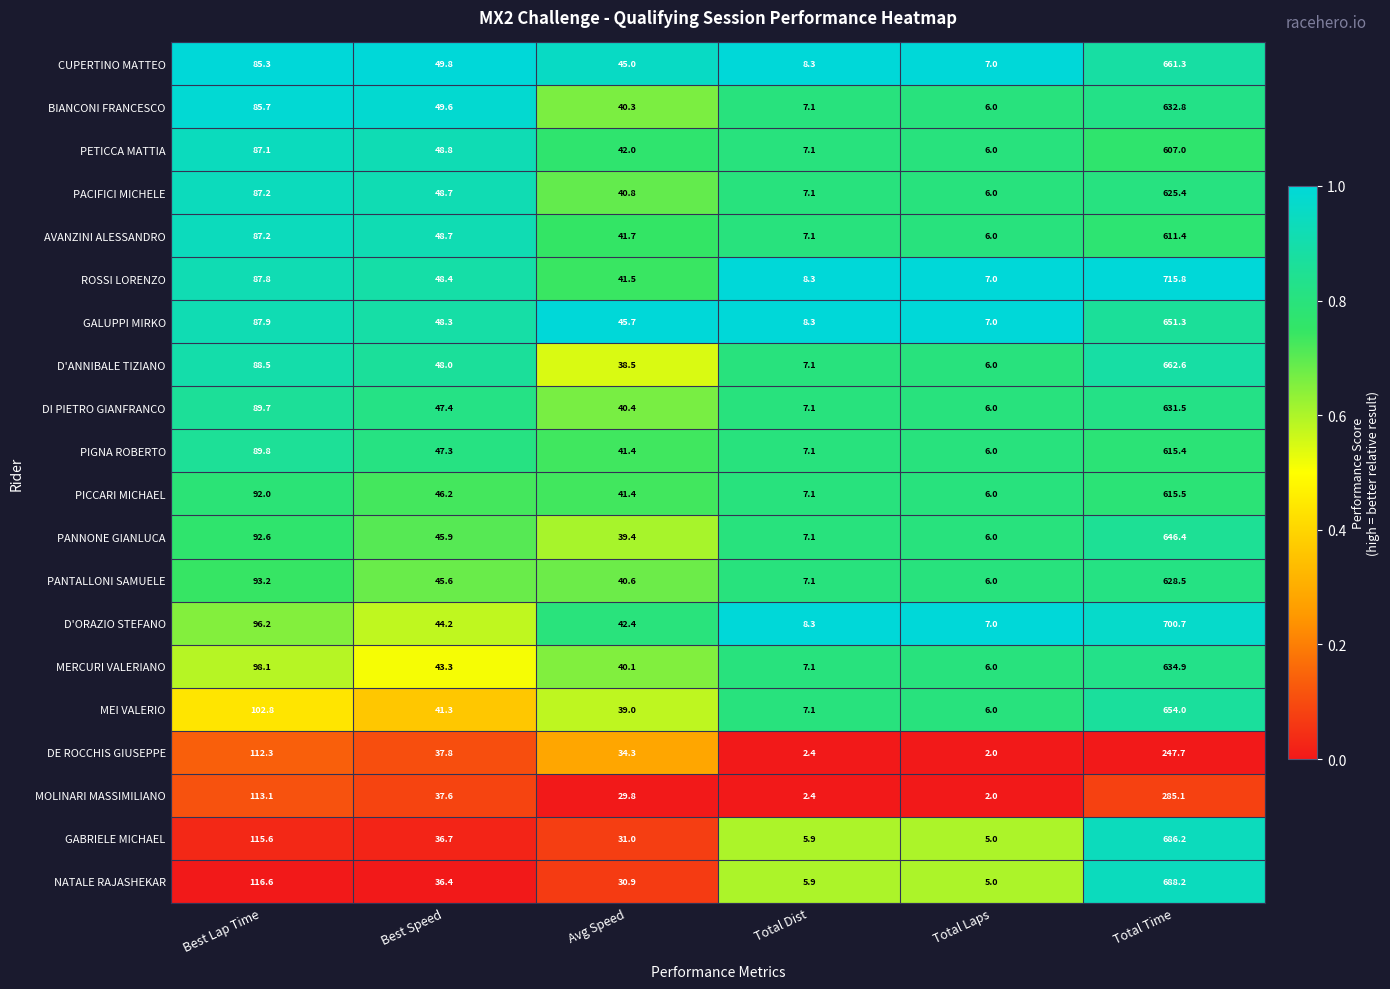

Which series has the widest spread of values?

ROSSI LORENZO